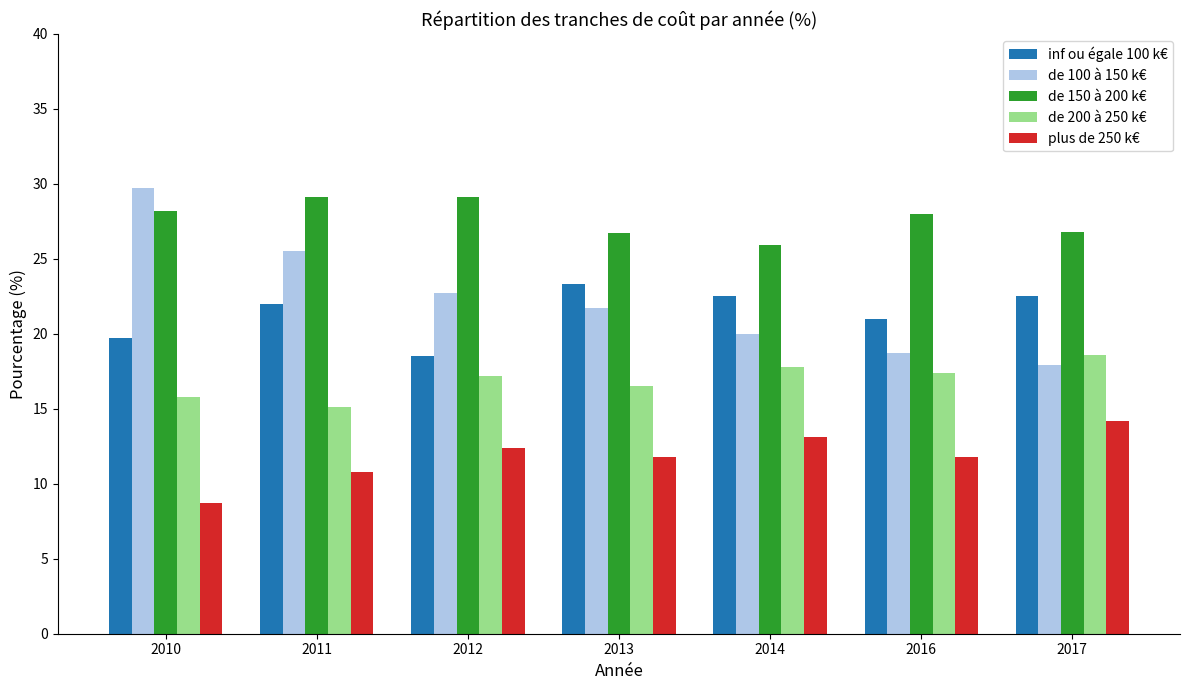

What is the spread (max minus min) of values at 2010?

21.0